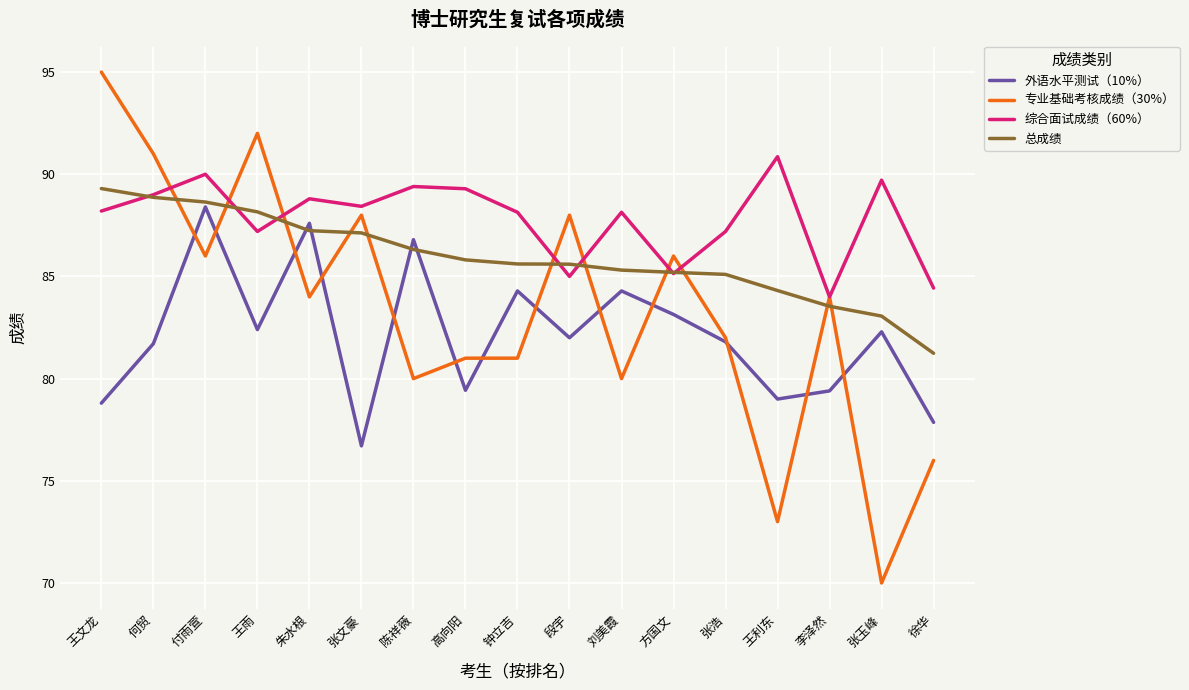

What is the total value across all series at 王文龙?

351.3